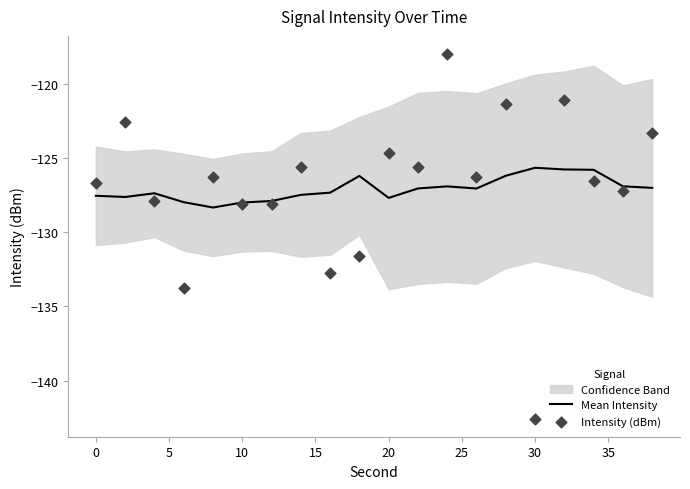

Which series contains the highest Y value?

Intensity (dBm)